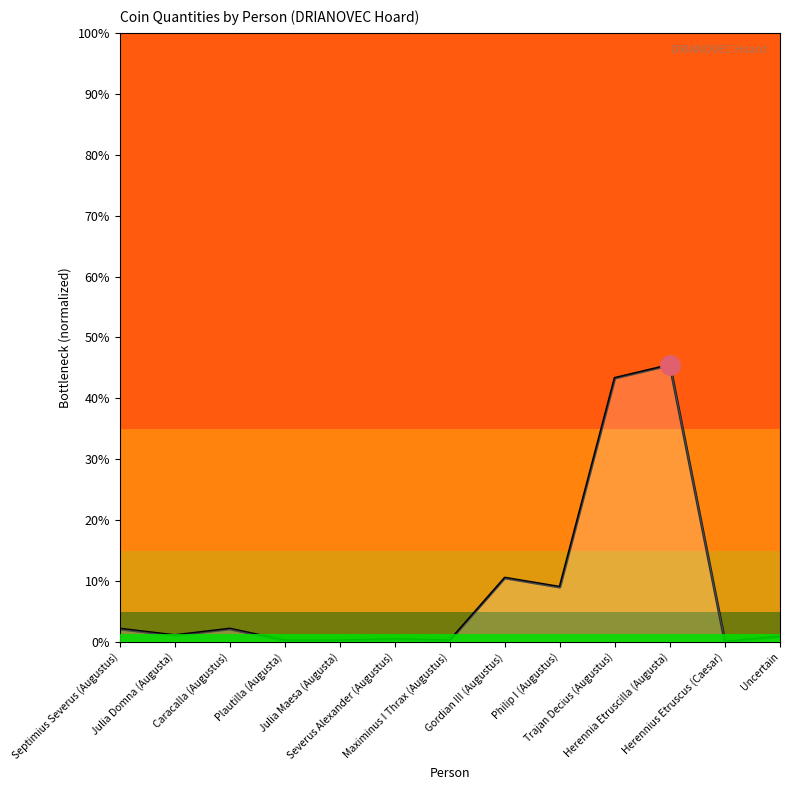

Does the chart have visible grid lines?

No